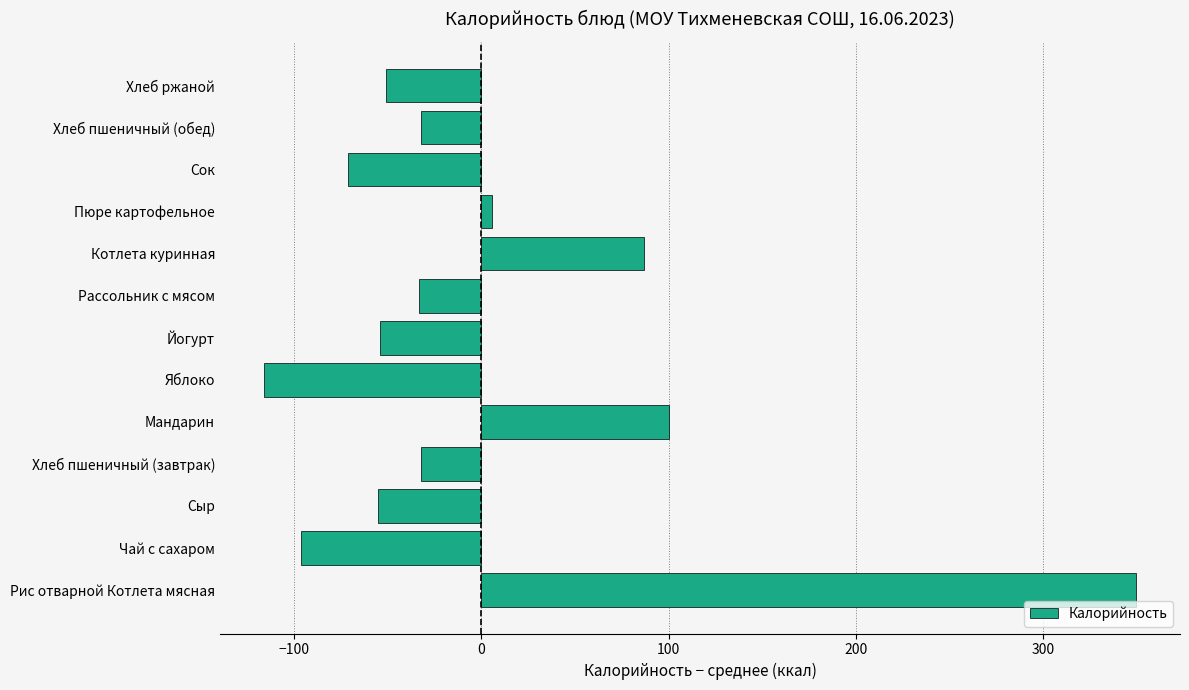

What is the smallest value displayed?

-116.3